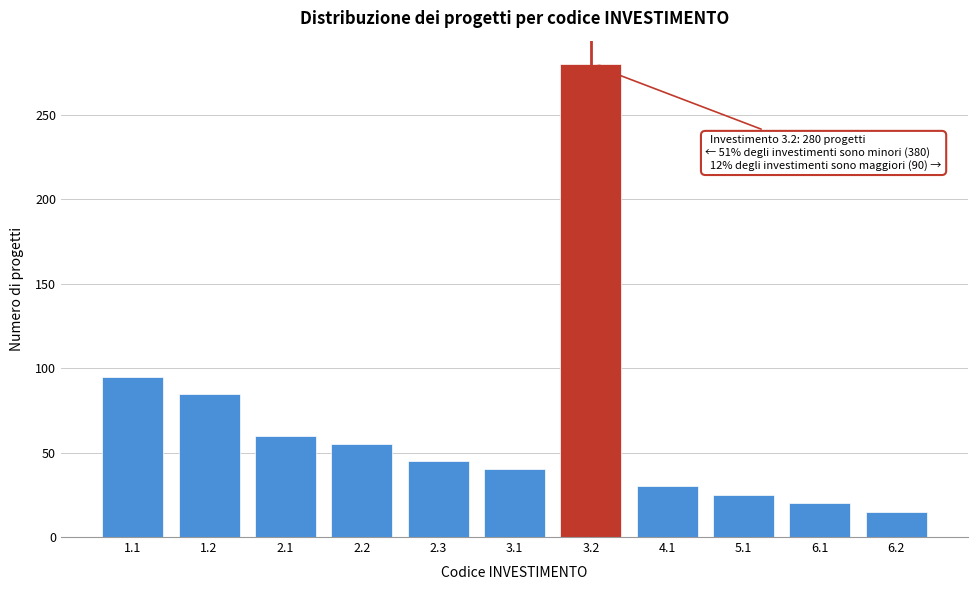

Reading left to right, transcribe all the data shown in this chart.

95	85	60	55	45	40	280	30	25	20	15